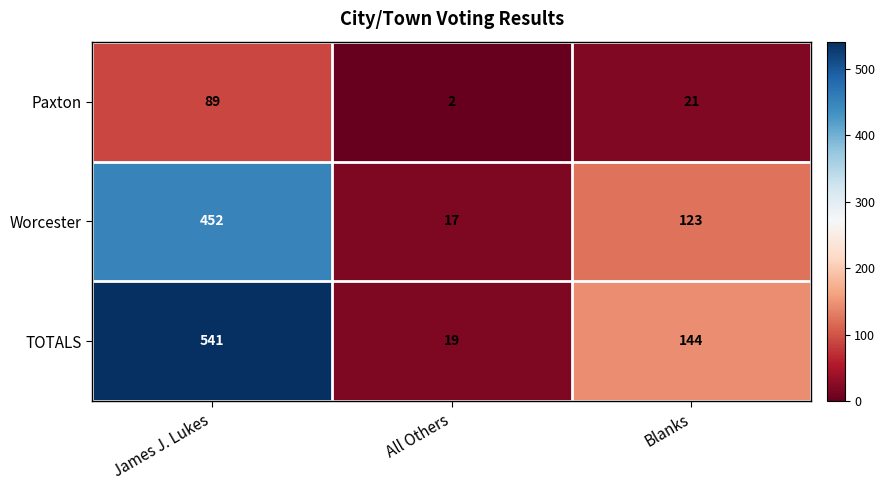

Which category has the highest value across all series?

James J. Lukes